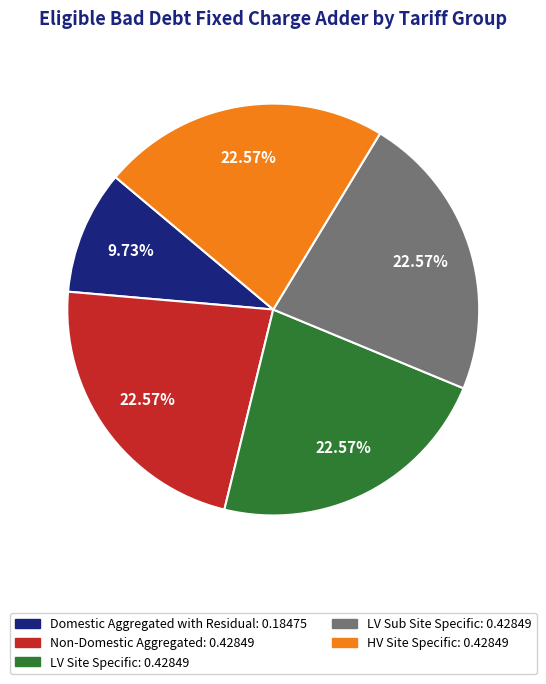

What percentage is the LV Sub Site Specific slice, to the nearest percent?

23%